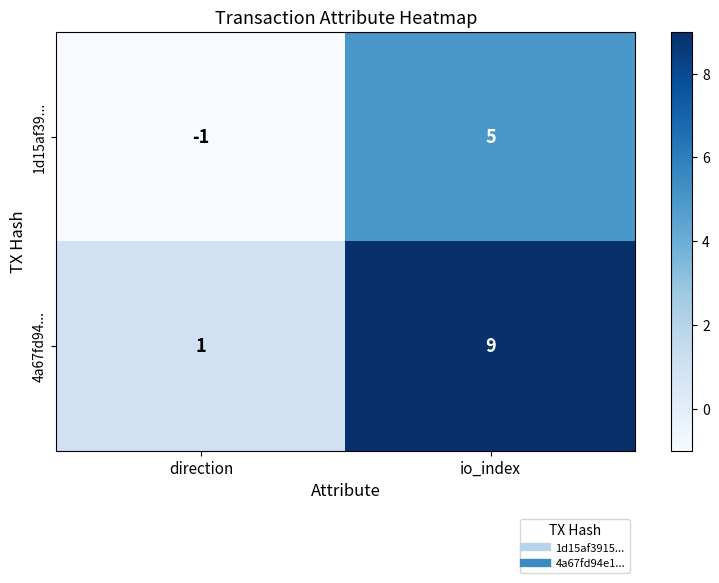

How many categories are shown in the chart?

2